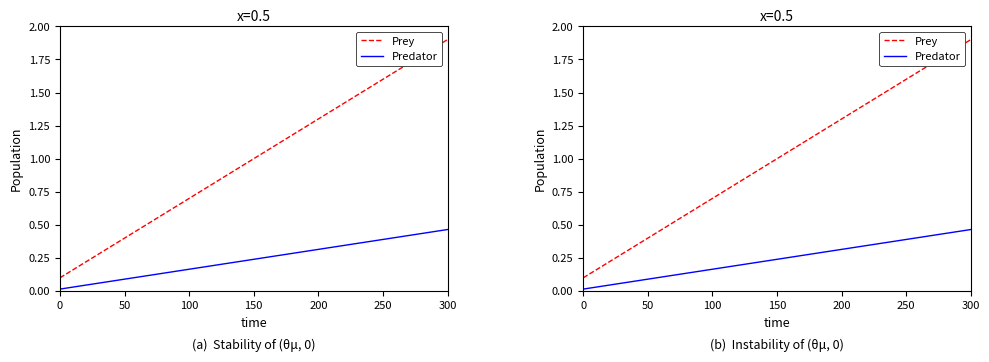

Which series has the largest range (max minus min)?

Prey